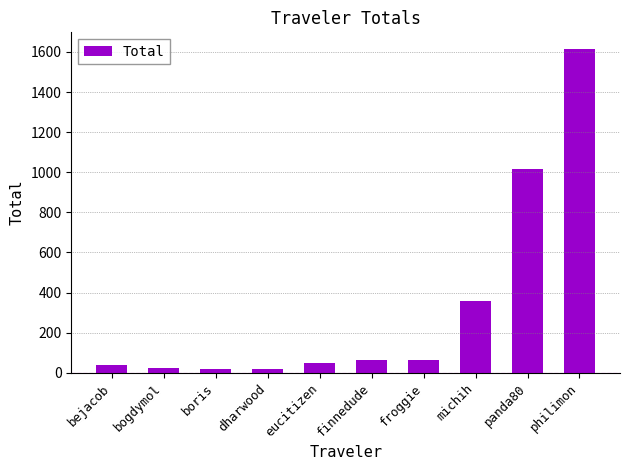

True or false: the data shows 199.6 at michih.

False